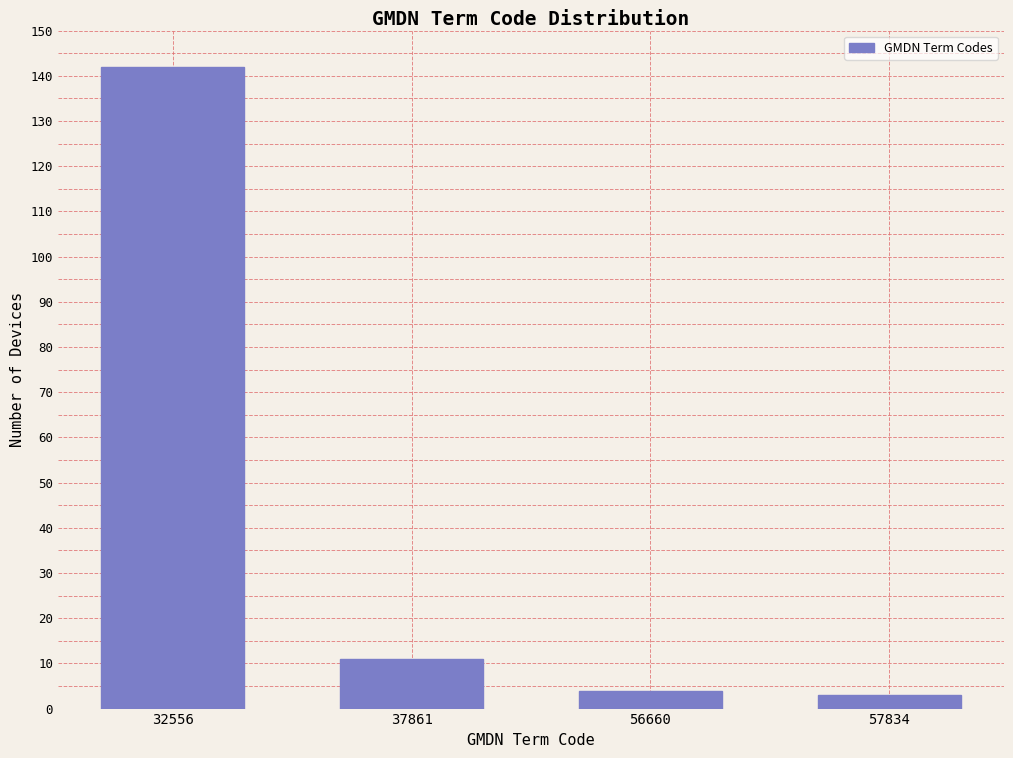

Reading right to left, list all the values displayed in this chart.

3	4	11	142